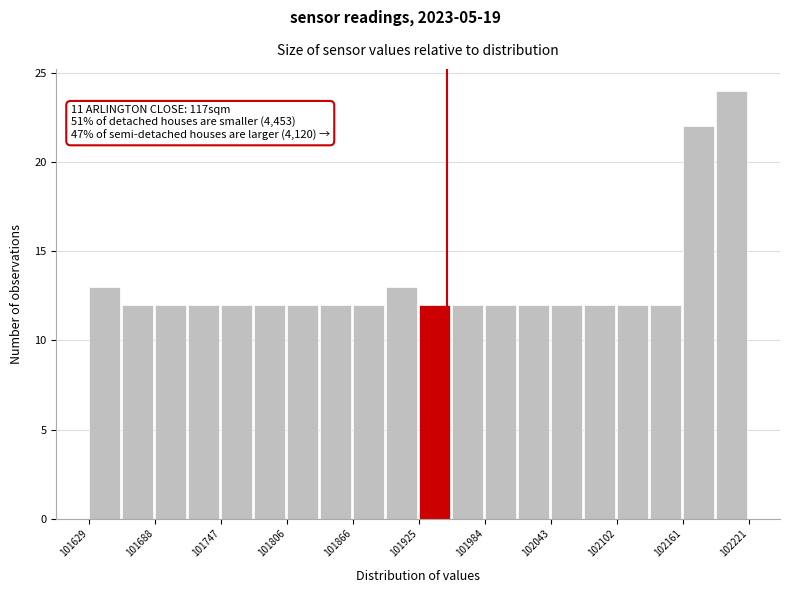

Around what value on the x-axis is the tallest bar? Give the approximate position of its centre, as read against the axis.

102210